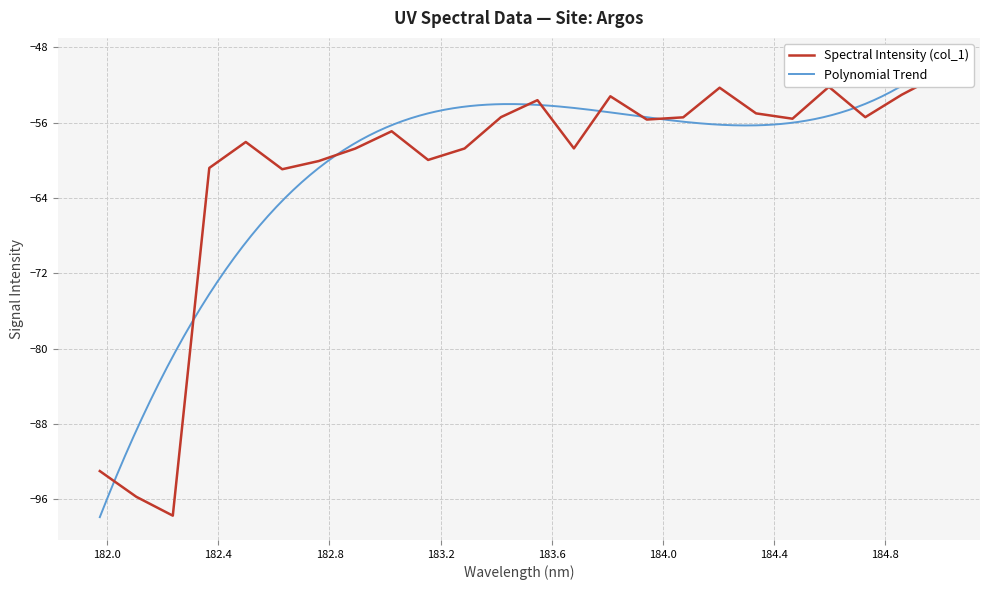

Does the chart have visible grid lines?

Yes